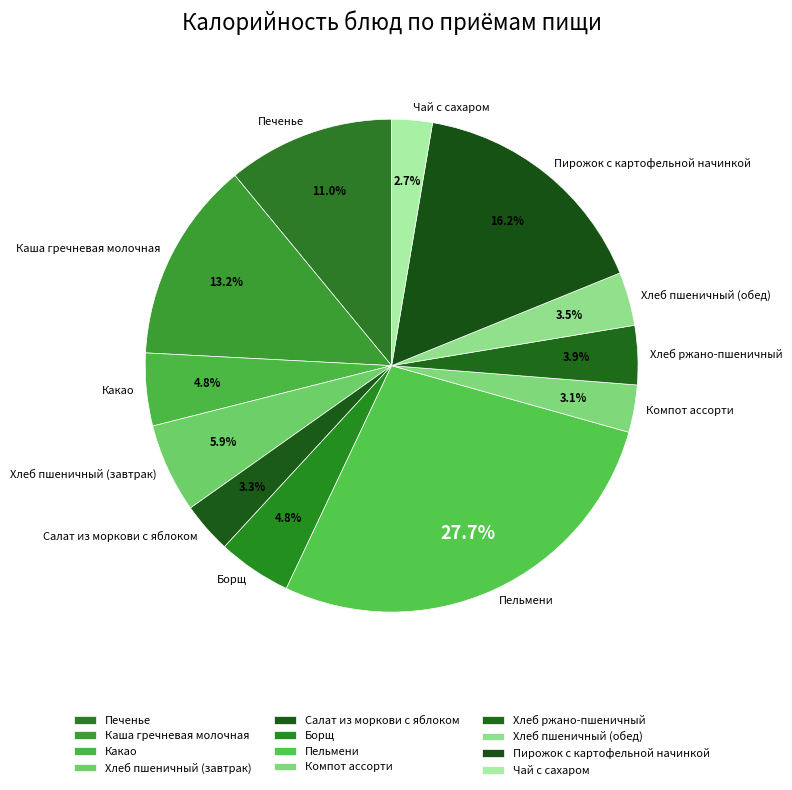

To the nearest percent, what is the difference between the Хлеб пшеничный (завтрак) and Печенье slice percentages?

5%